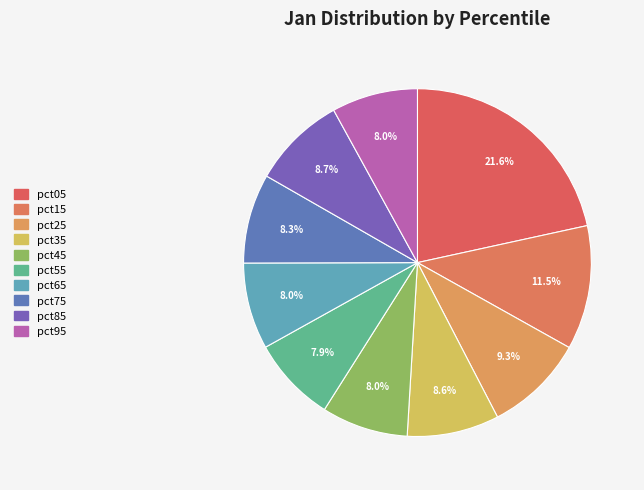

Which has a higher value, pct65 or pct15?

pct15